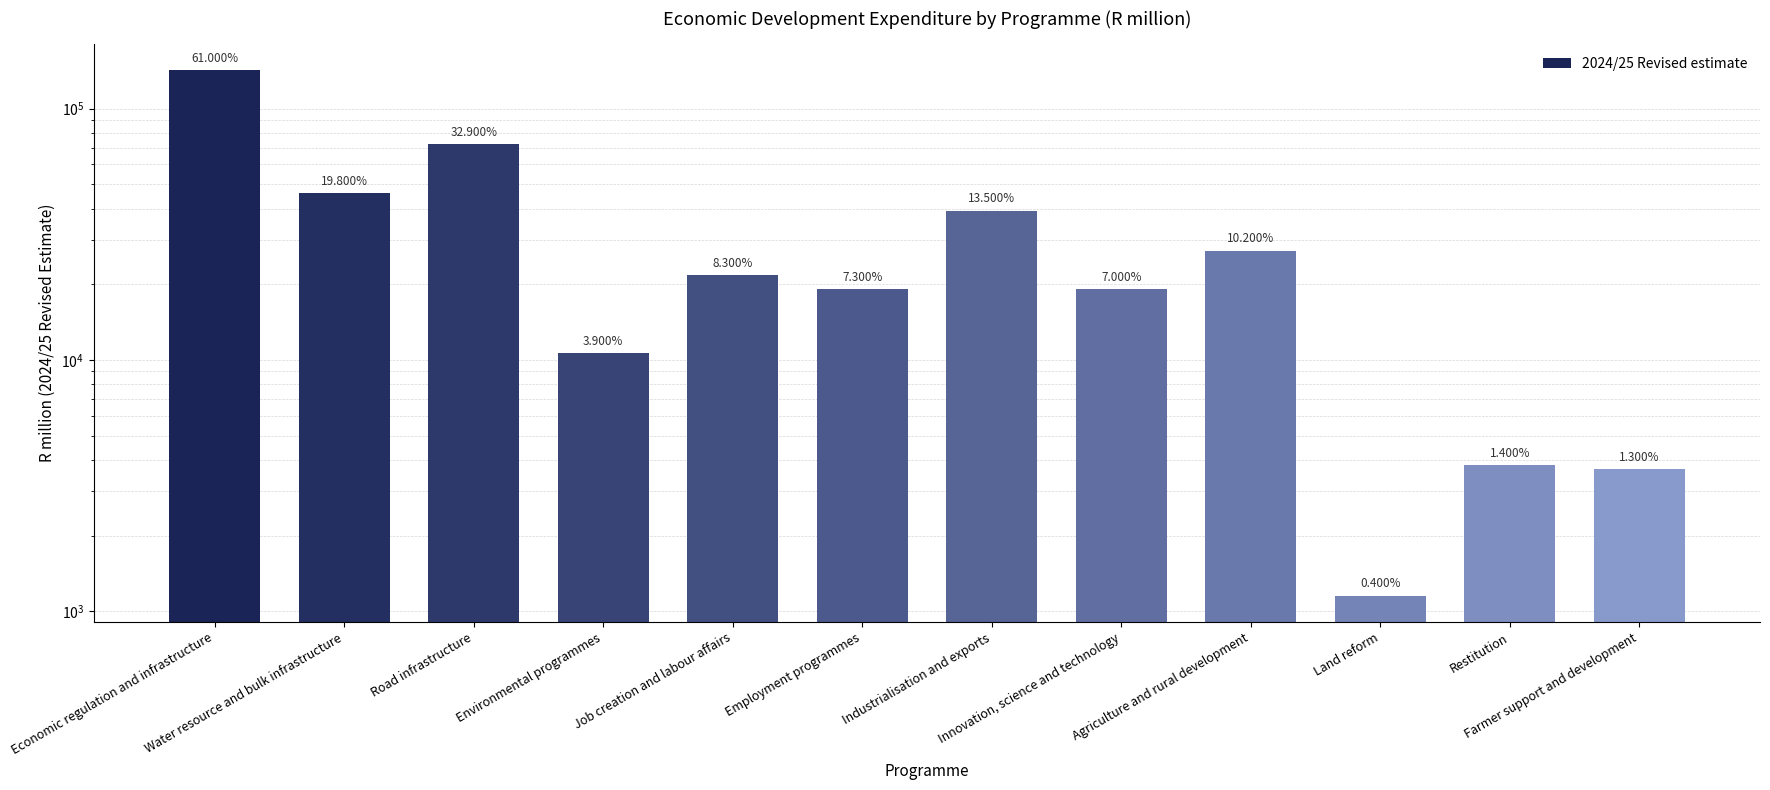

Is it true that the value at Water resource and bulk infrastructure is 29755.7?

False